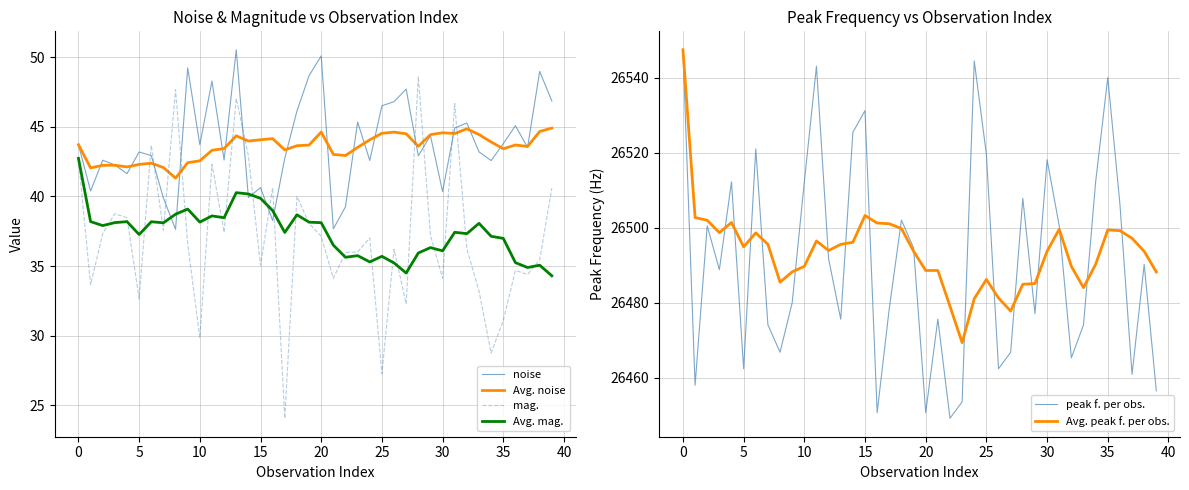

The value of Avg. noise at 20 is 23.2. True or false?

False